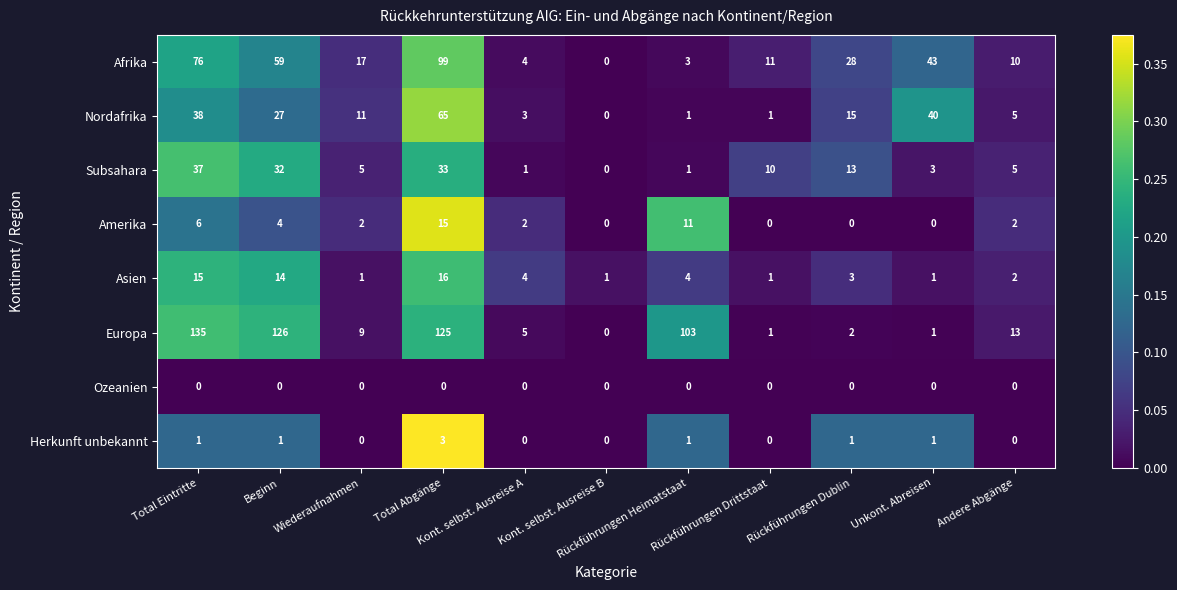

What is the maximum value shown in the chart?

135